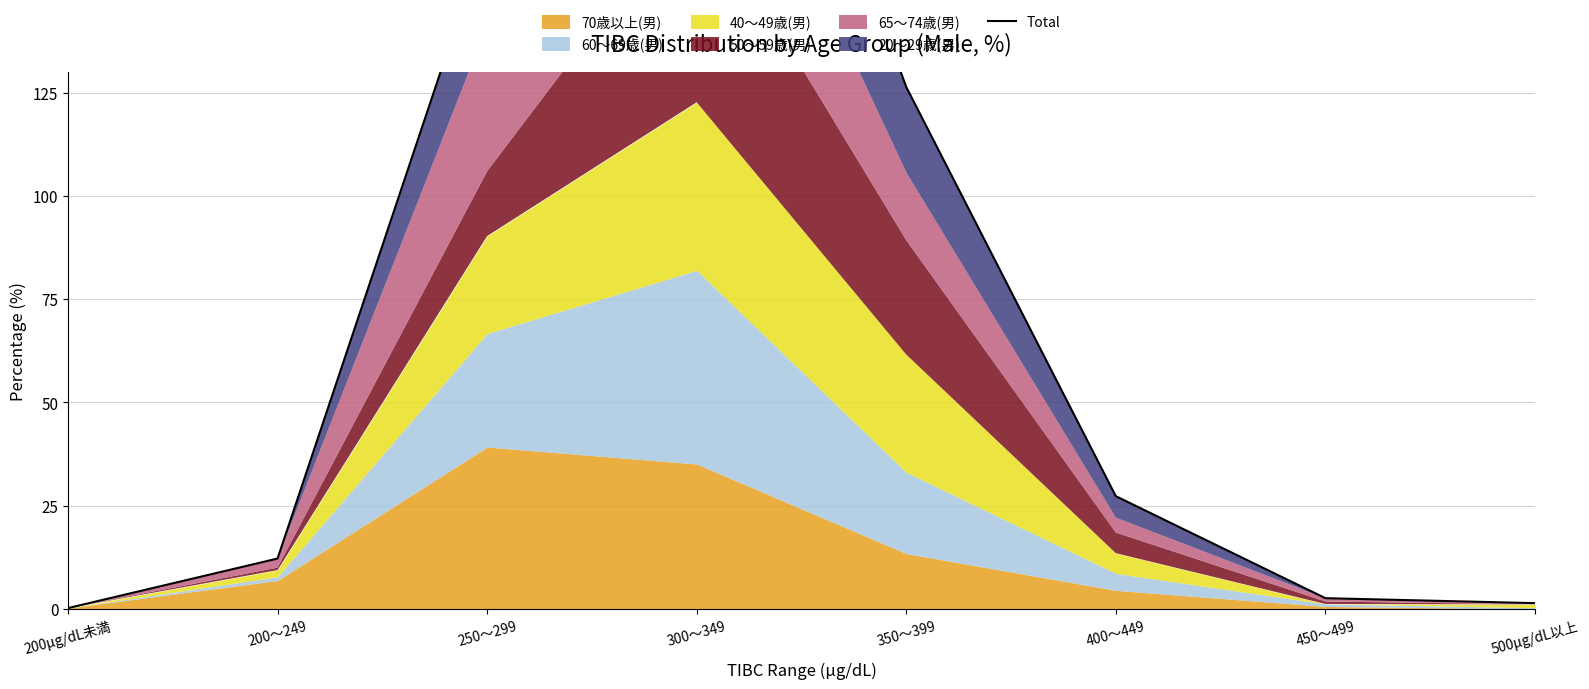

Reading left to right, list all the values displayed in this chart.

200μg/dL未満=0.2	200～249=12.2	250～299=163.7	300～349=266.1	350～399=126.4	400～449=27.3	450～499=2.6	500μg/dL以上=1.4